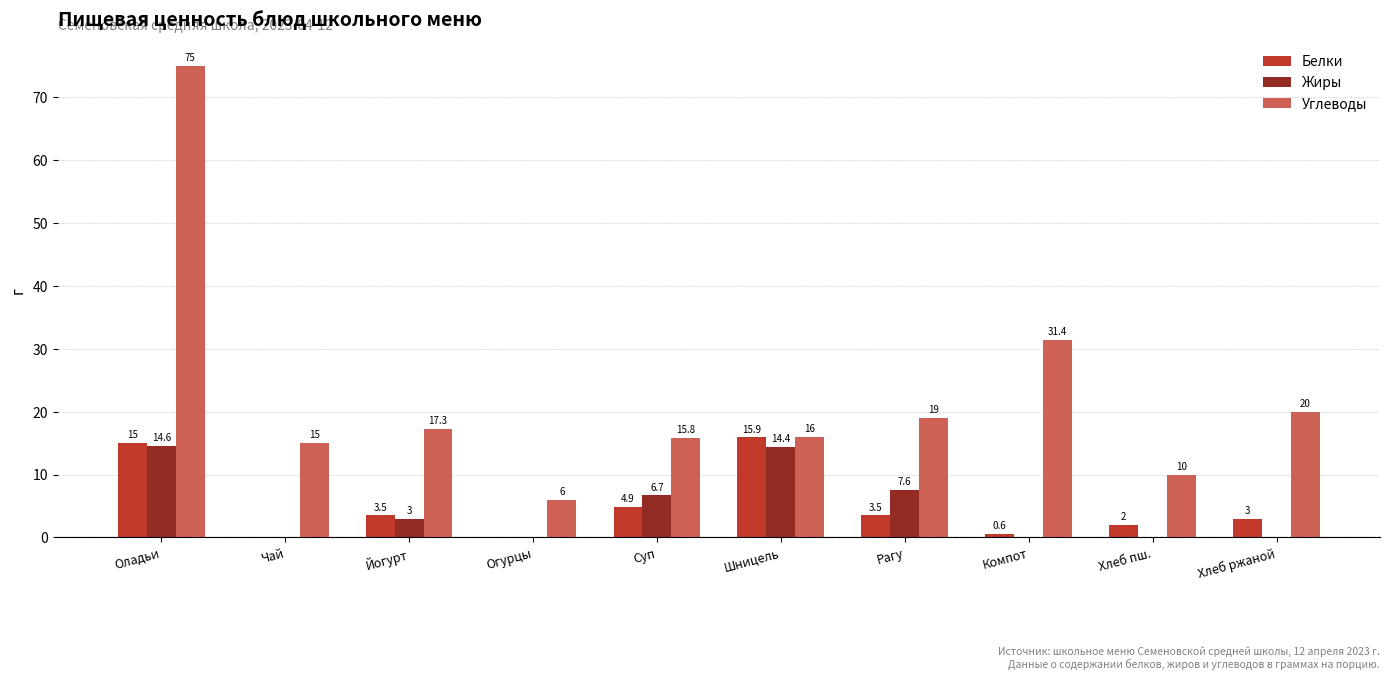

What is the maximum value for Белки?

15.9